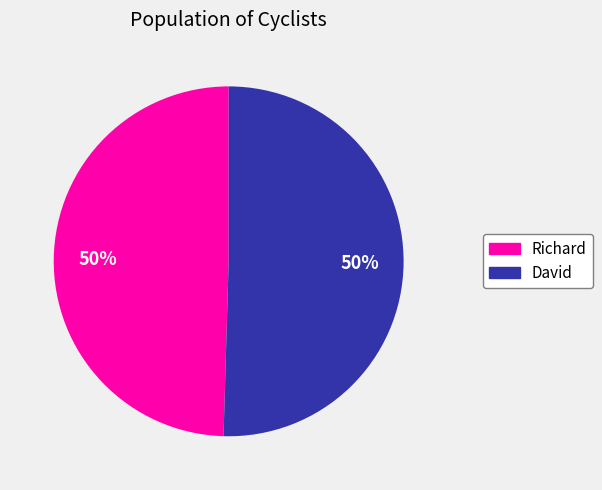

Count the number of slices in the pie.

2